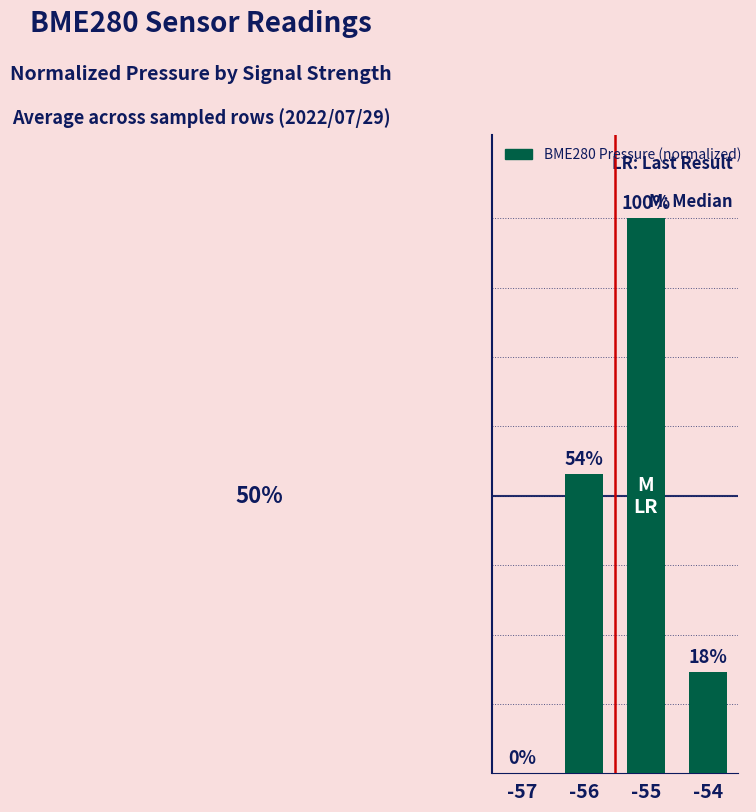

Reading left to right, transcribe all the data shown in this chart.

-57=0.0	-56=0.5	-55=1.0	-54=0.2